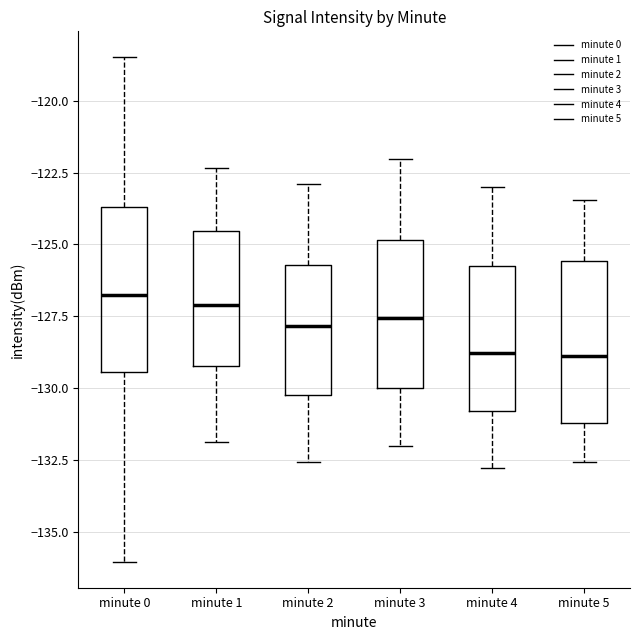

Reading left to right, transcribe this box plot: for each box, give where its median line is, the range the box spans, and where its two whiskers end, as read against the y-axis. The values are not printed on the chart, so give them approximately, as read against the axis.

minute 0: median -127.0, box -129.5 to -123.5, whiskers -136.0 to -118.5
minute 1: median -127.0, box -129.0 to -124.5, whiskers -132.0 to -122.5
minute 2: median -128.0, box -130.0 to -125.5, whiskers -132.5 to -123.0
minute 3: median -127.5, box -130.0 to -125.0, whiskers -132.0 to -122.0
minute 4: median -129.0, box -131.0 to -126.0, whiskers -133.0 to -123.0
minute 5: median -129.0, box -131.0 to -125.5, whiskers -132.5 to -123.5